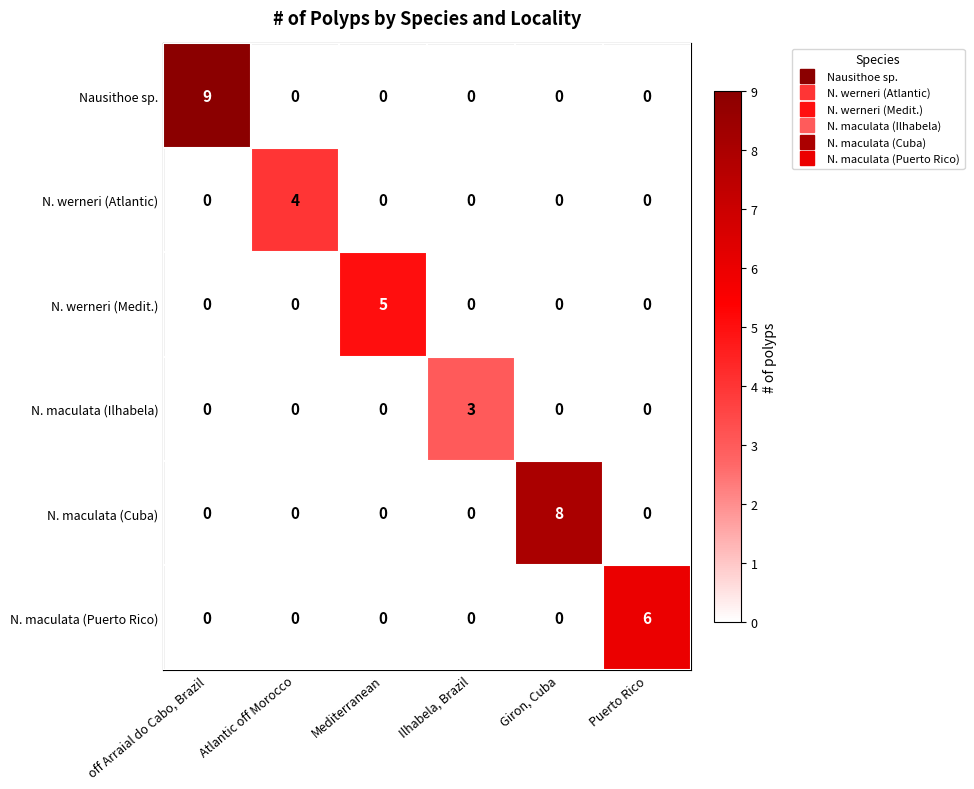

What is the spread (max minus min) of values at Giron, Cuba?

8